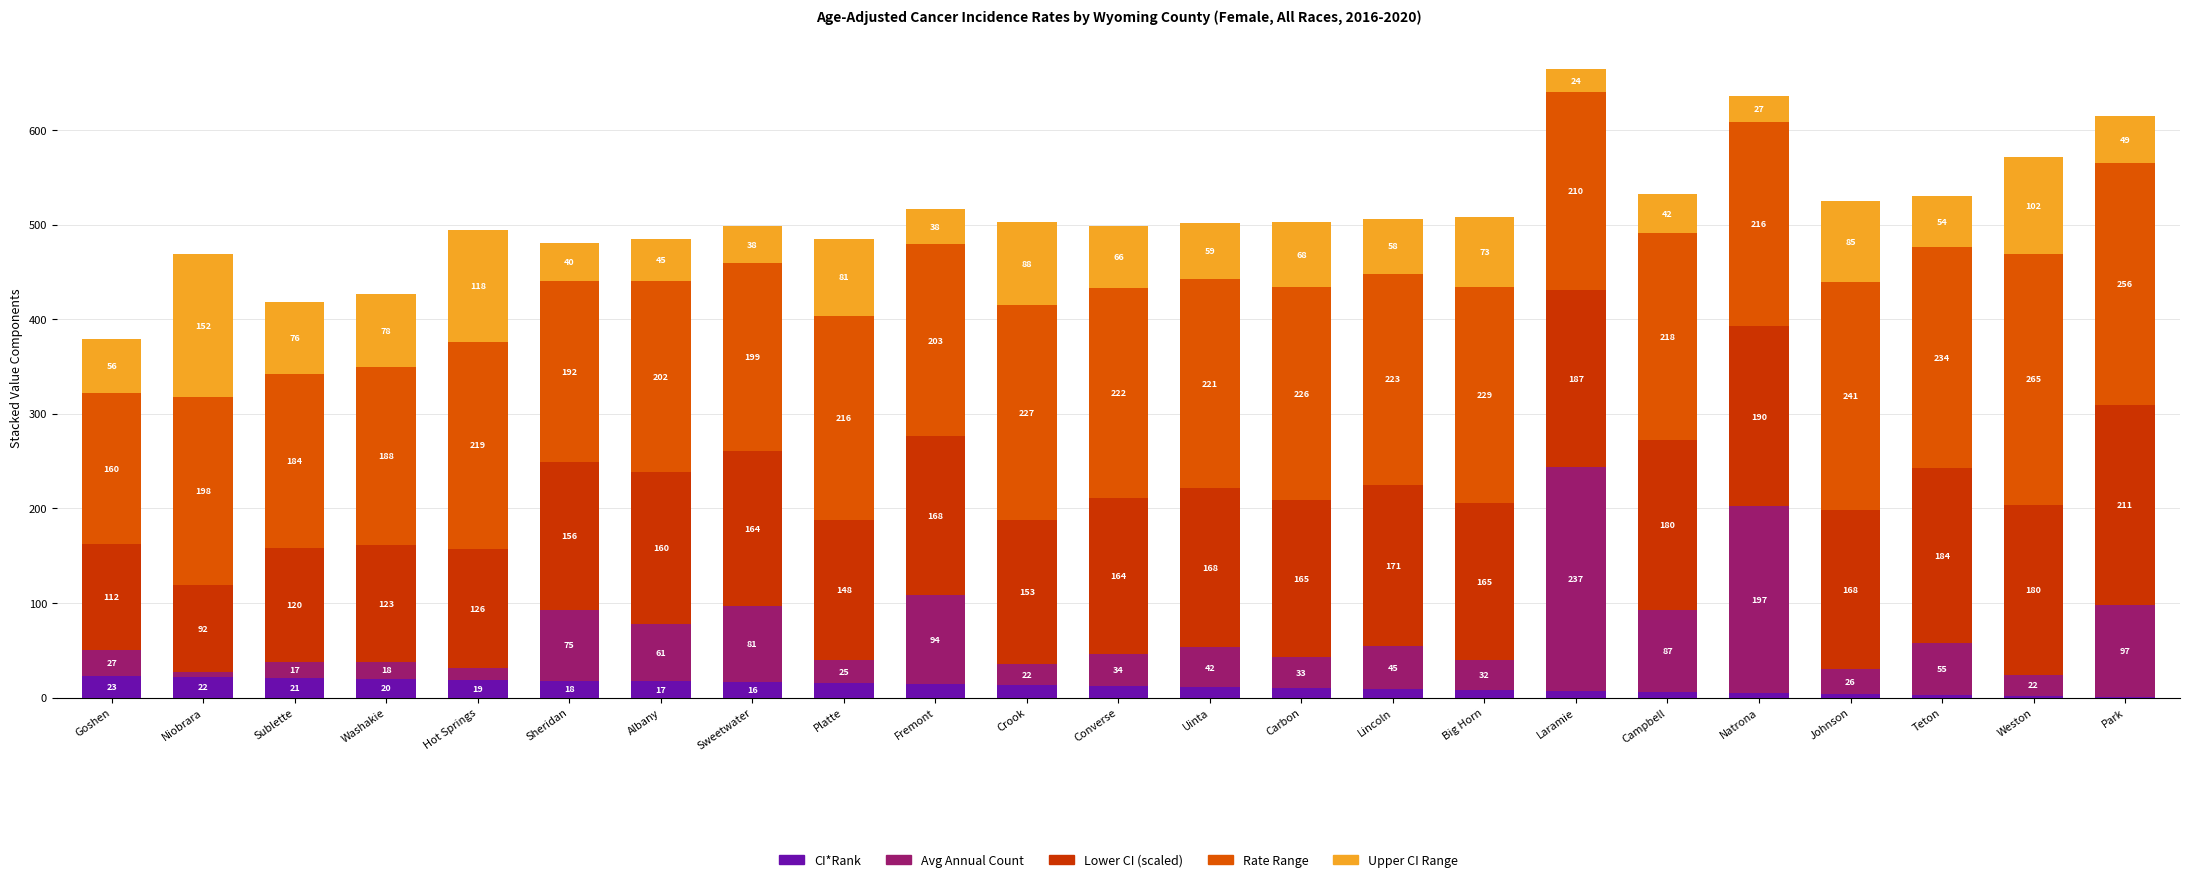

Which series has the largest total across all categories?

Rate Range